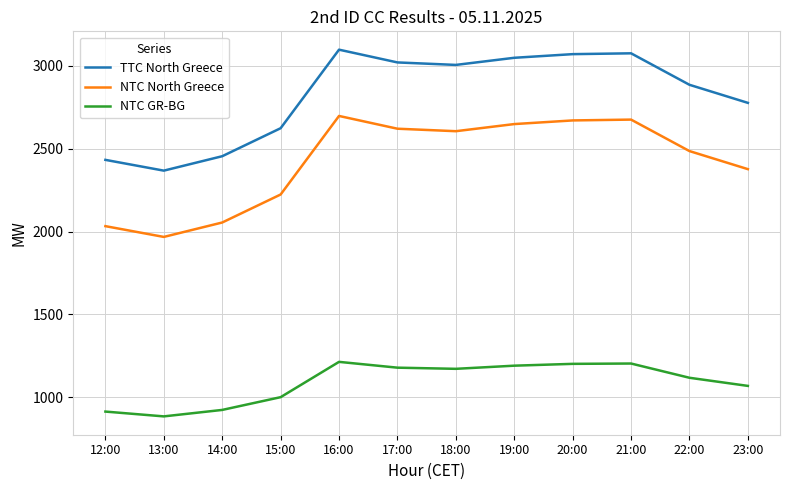

List the series in order of their overall mean, lowest first.

NTC GR-BG, NTC North Greece, TTC North Greece